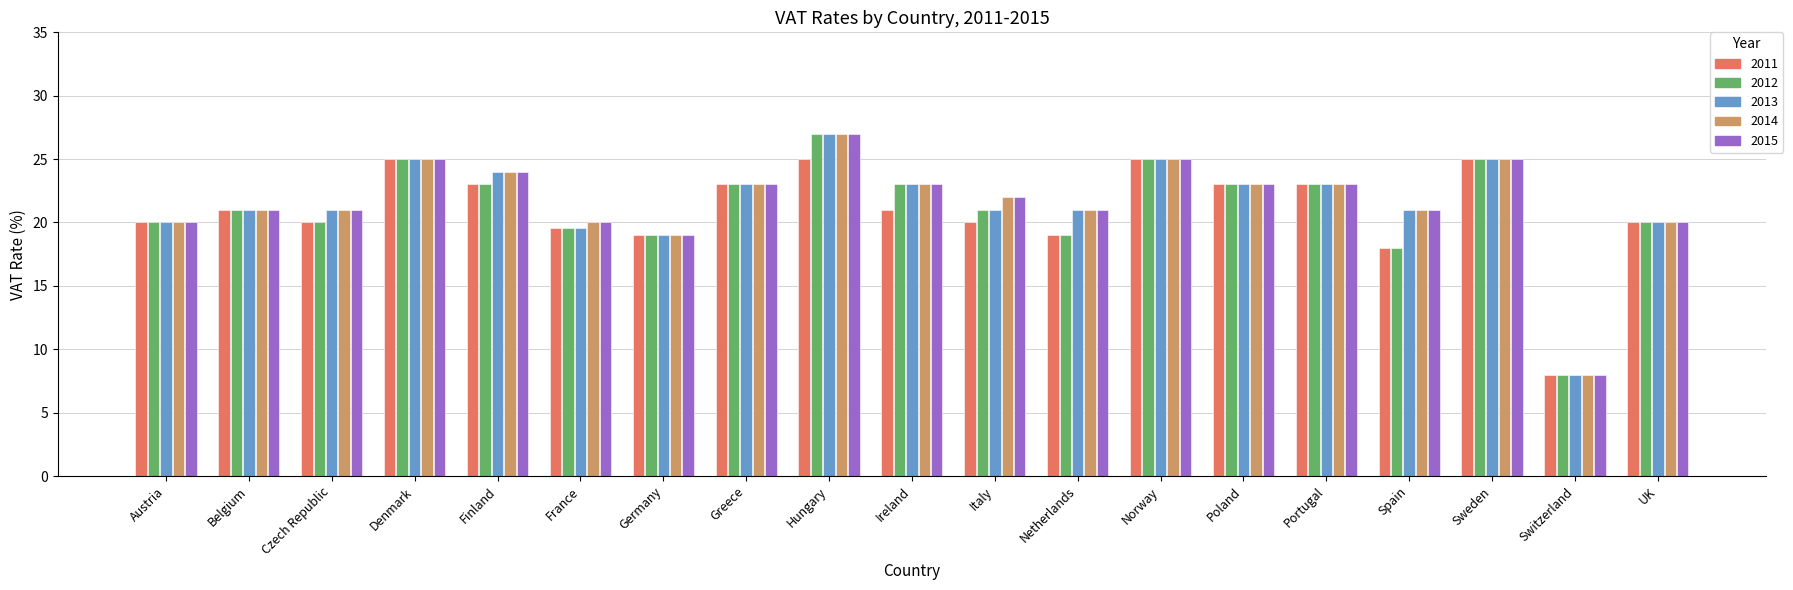

How many groups of bars are there?

19